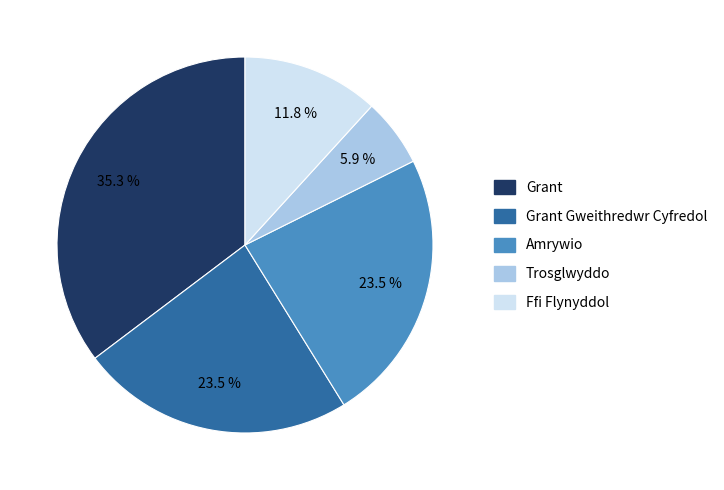

Is there a majority slice in this chart?

No